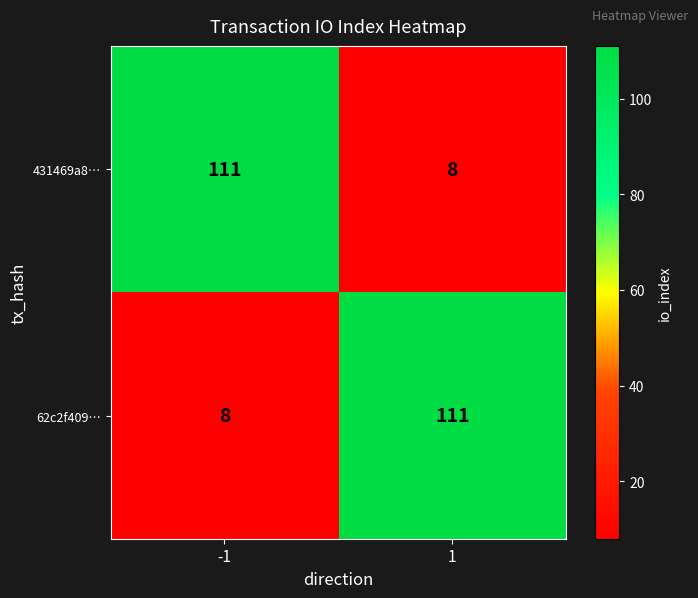

Count the number of categories in the chart.

2